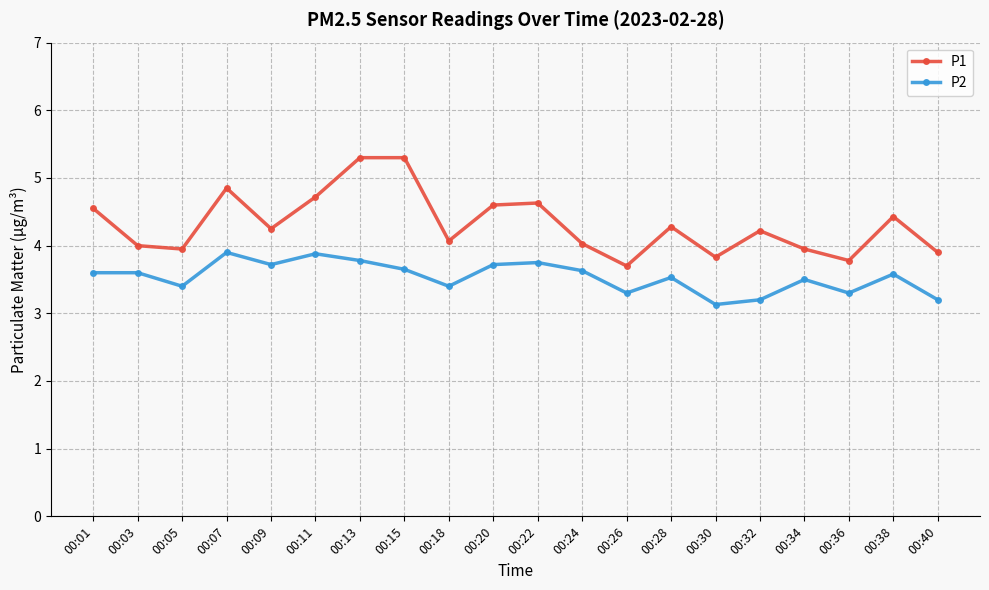

What is the sum of all P2 values?

70.8